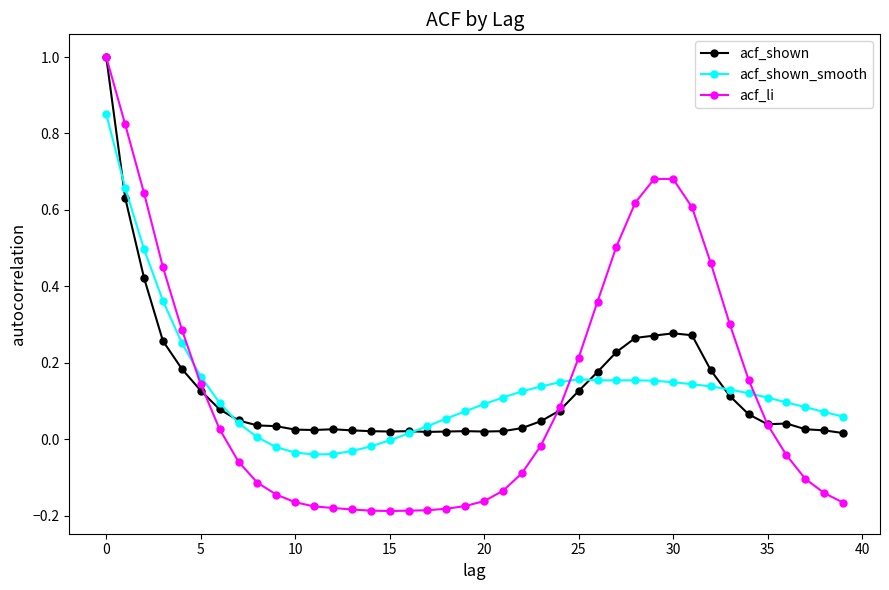

What is the highest value of the acf_shown series?

1.0